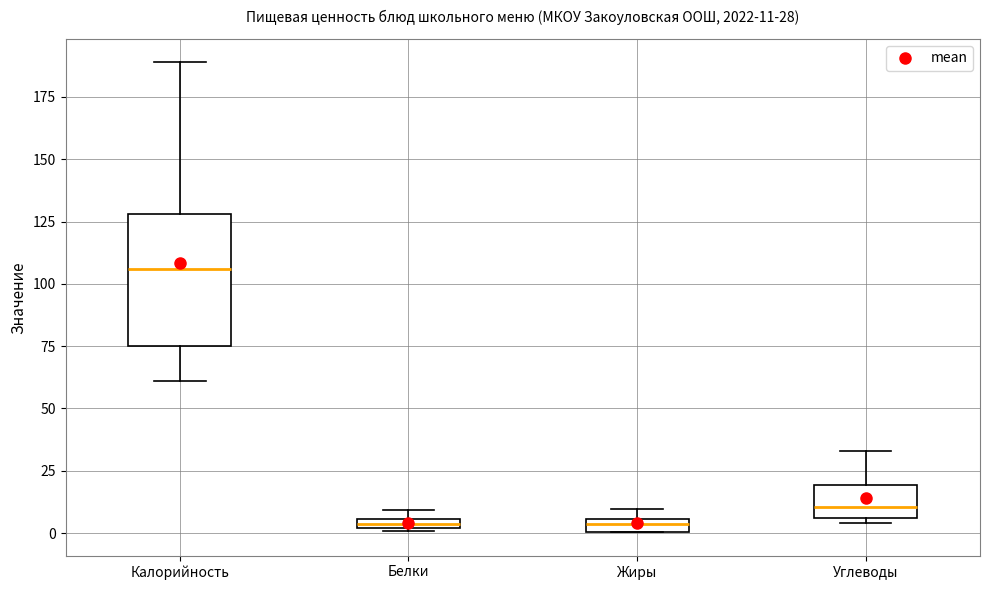

Which box has the highest median line?

Калорийность